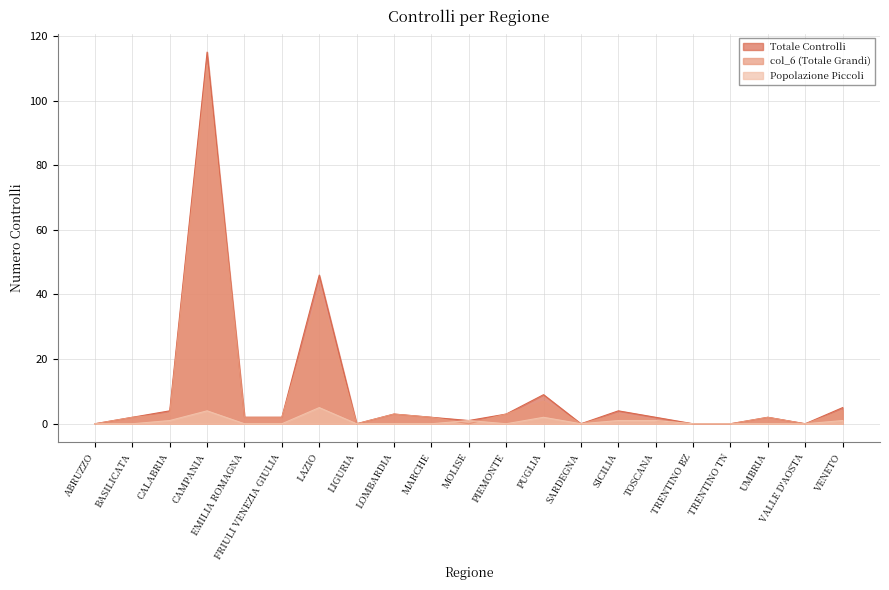

True or false: col_6 (Totale Grandi) and Totale Controlli intersect in this chart.

False